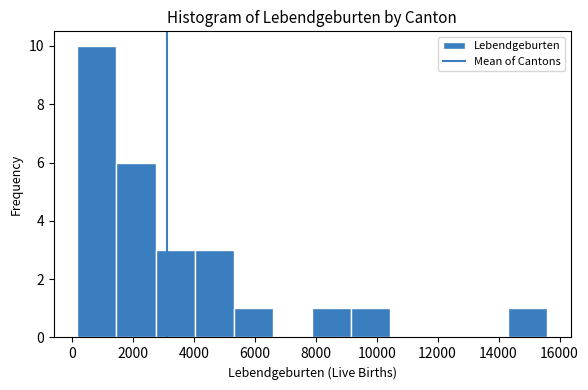

Reading left to right, list every bar in this chart as the range it spans on the x-axis followed by its height. Neither the bar edges nor the heights are printed on the chart, so give them approximately, as read against the axes.

200 to 1400: 10
1400 to 2800: 6
2800 to 4000: 3
4000 to 5400: 3
5400 to 6600: 1
6600 to 7800: 0
7800 to 9200: 1
9200 to 10400: 1
10400 to 11800: 0
11800 to 13000: 0
13000 to 14400: 0
14400 to 15600: 1